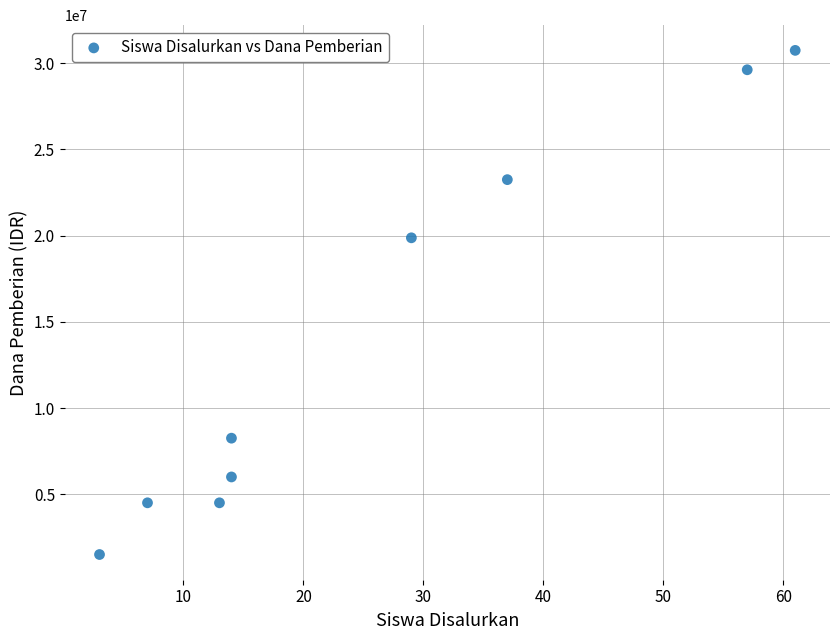

What Y value in the scatter plot is closest to 16125000?

19875000